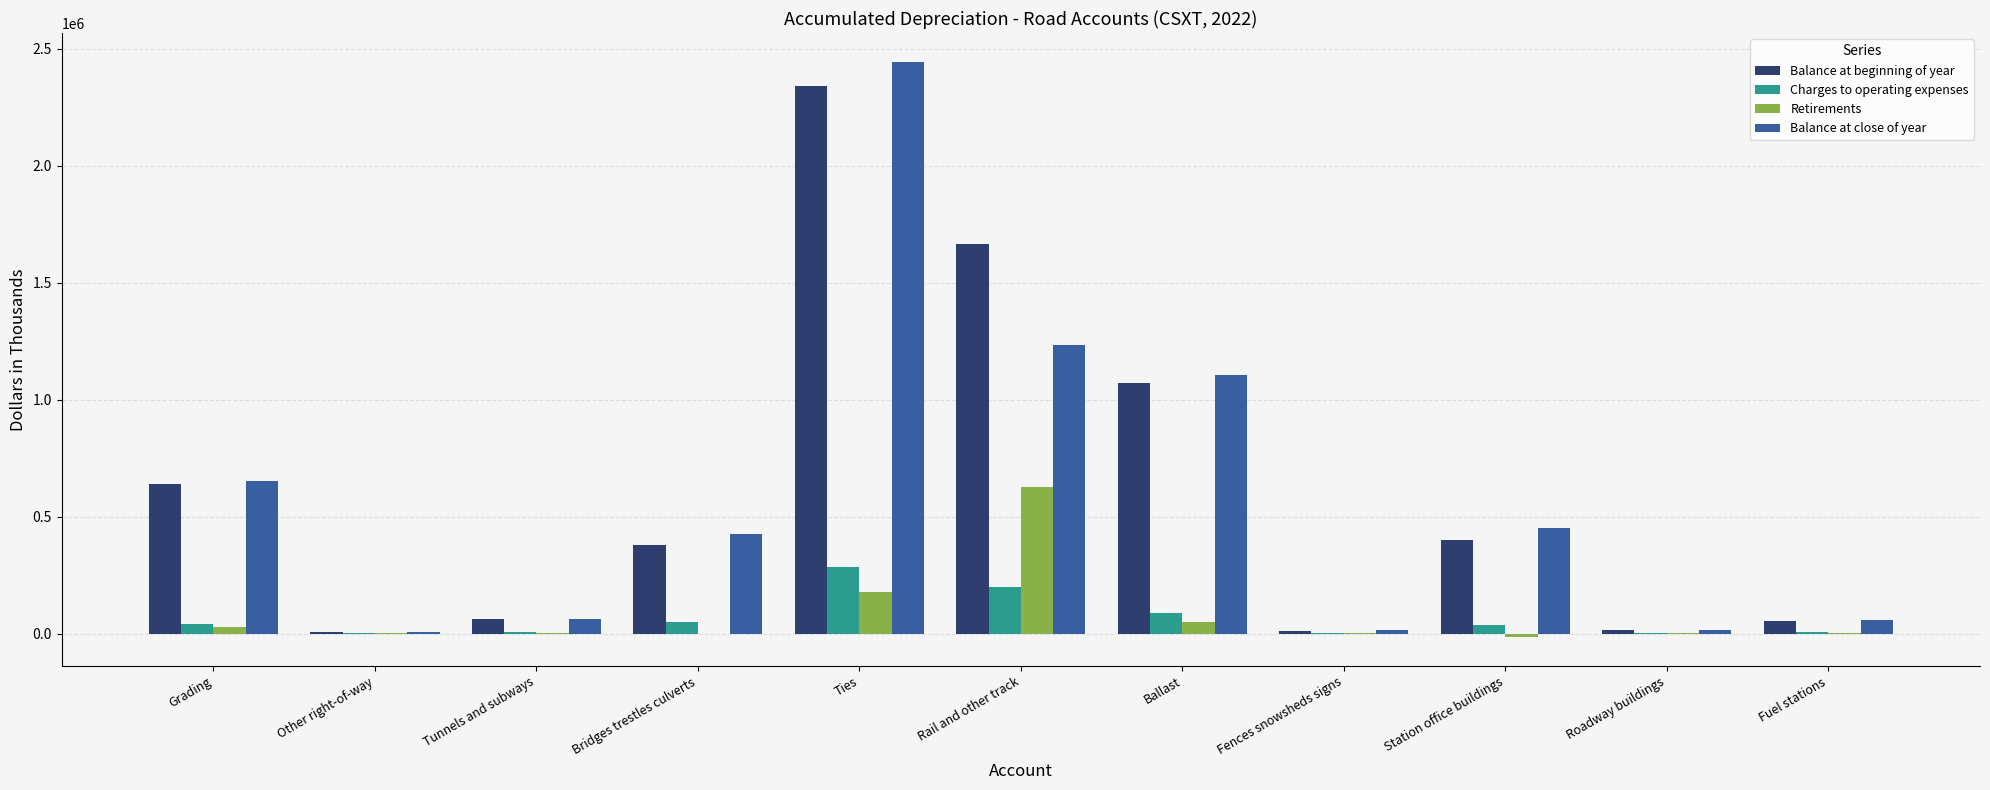

At which label does Balance at close of year first exceed 426720?

Grading